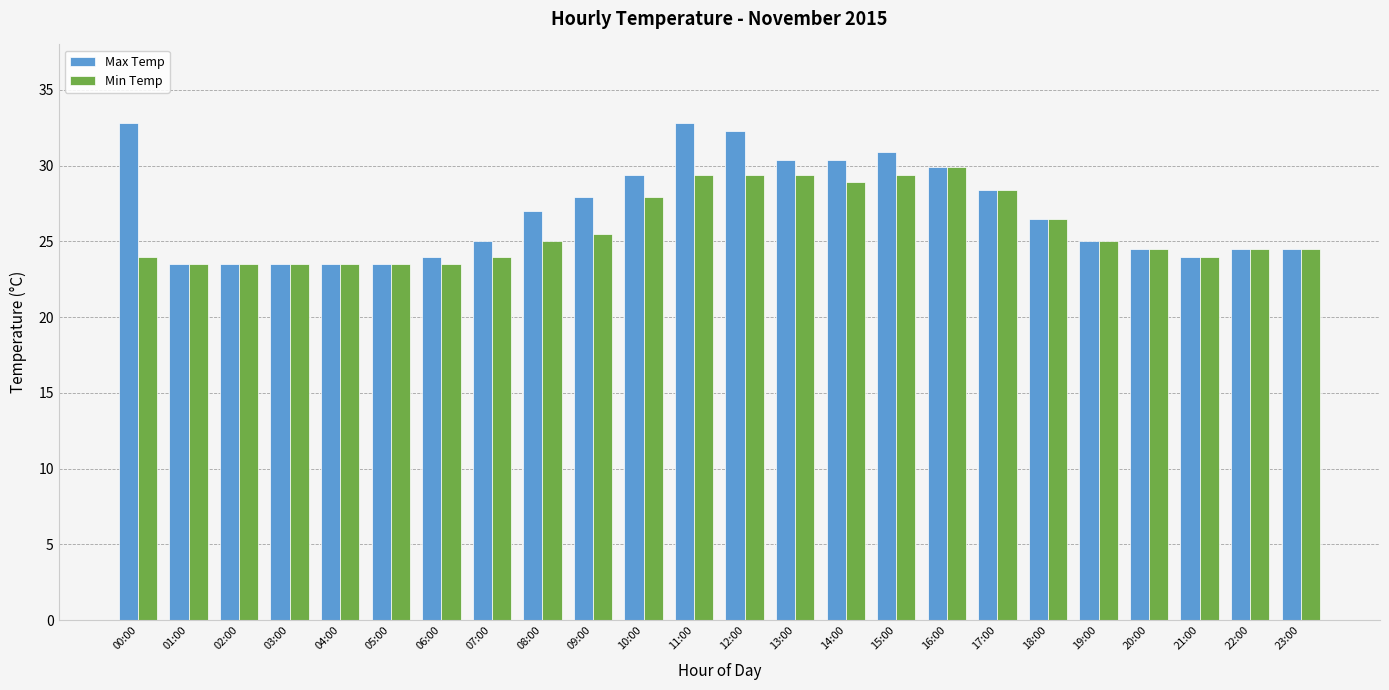

How many data points does each series have?

24